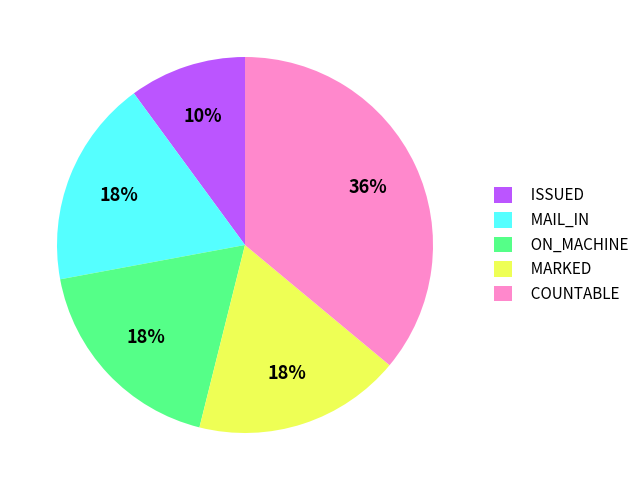

How many slices are in this pie chart?

5